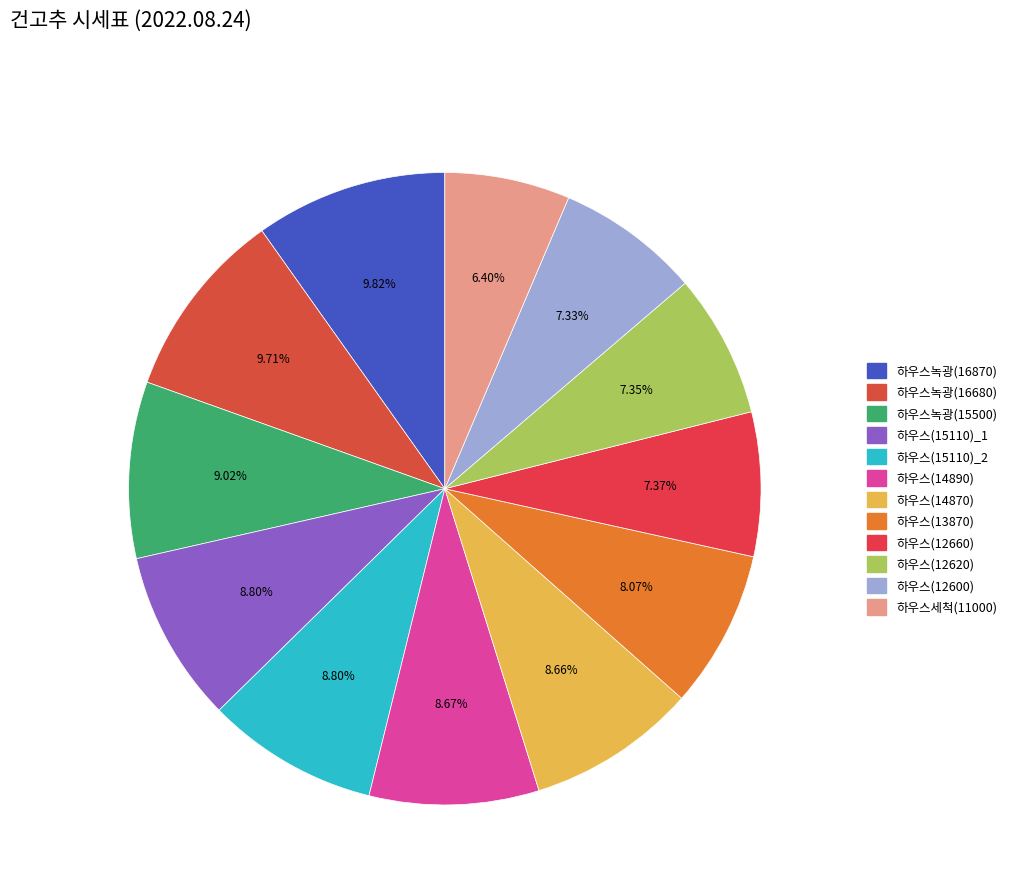

Is there any slice that represents more than half of the pie?

No